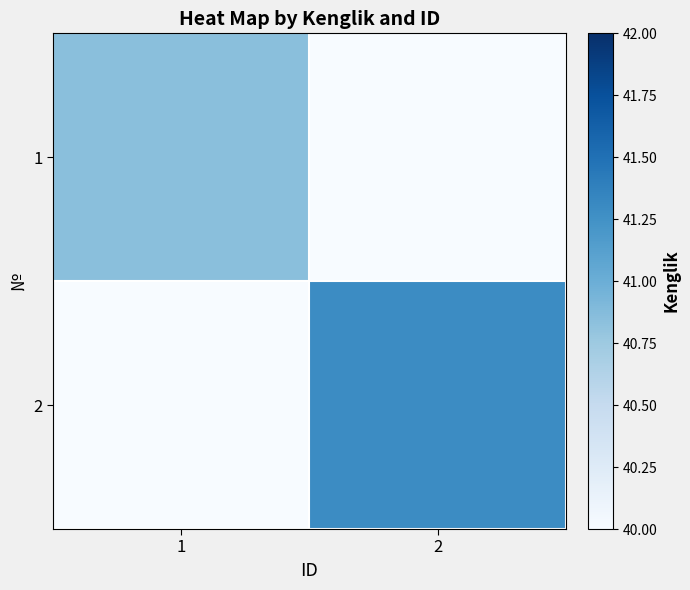

Which has a higher value, 1 or 2?

1